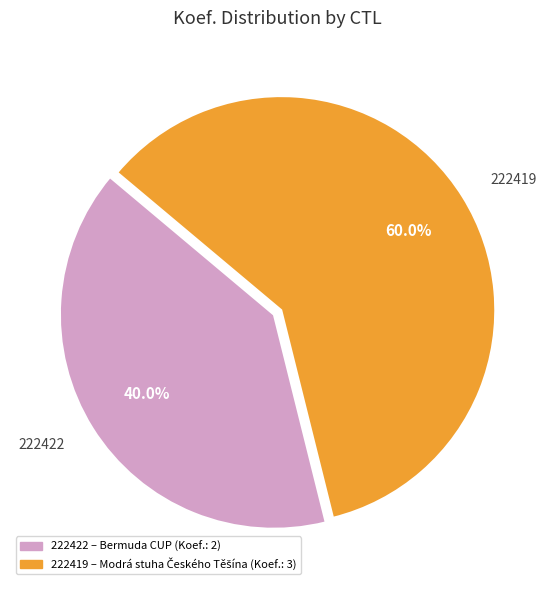

Do 222419 and 222422 together represent more than half of the pie?

Yes